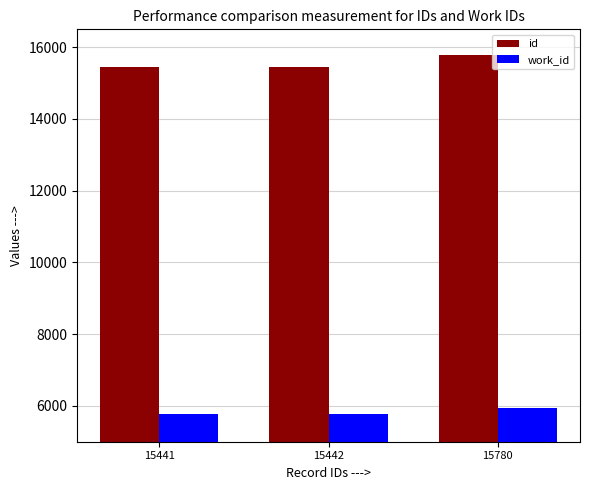

How many groups of bars are there?

3